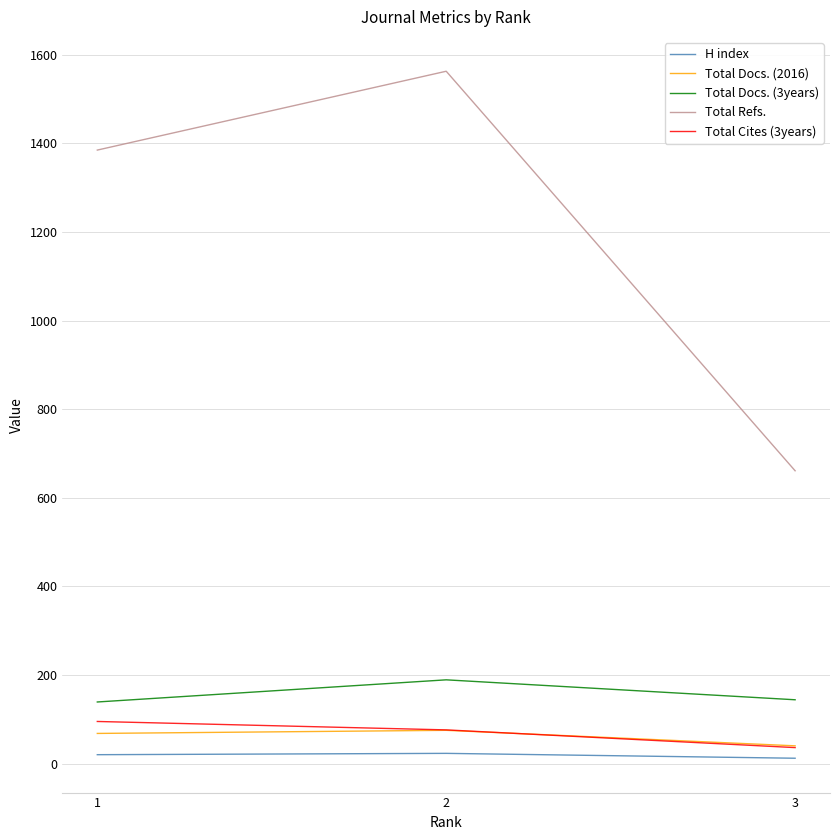

What is the difference between the maximum and second lowest values in the Total Docs. (2016) series?

7